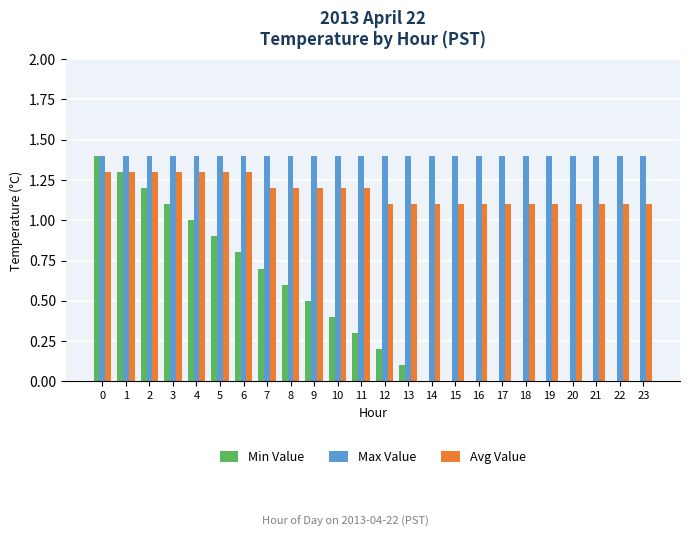

What is the sum of the Min Value values at 14 and 10?

0.4